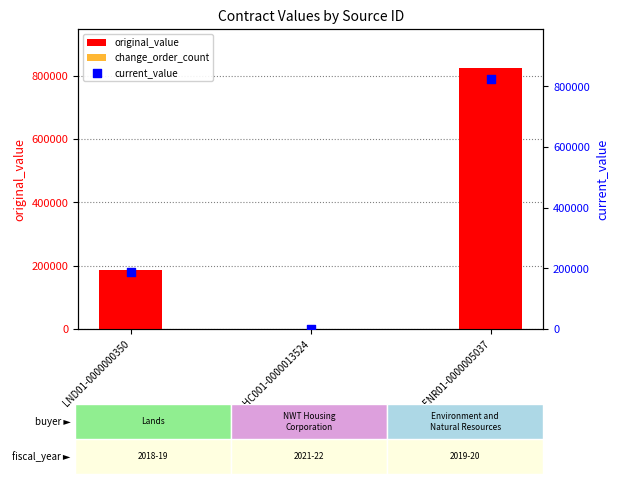

At which category is the sum across all series the highest?

ENR01-0000005037